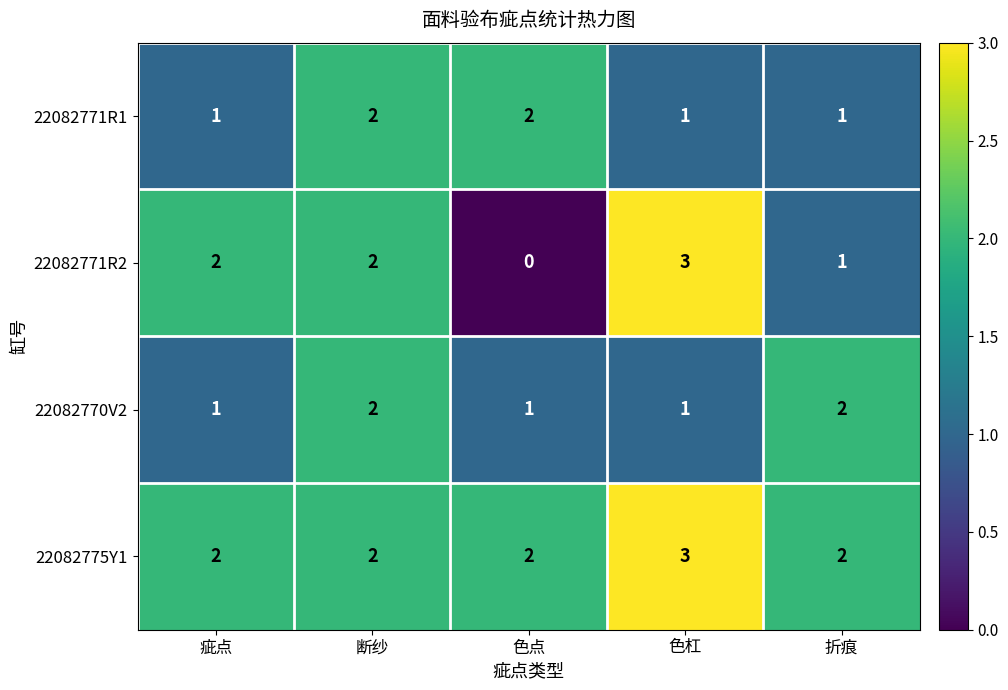

The 22082775Y1 series shows 2 at 疵点. True or false?

True